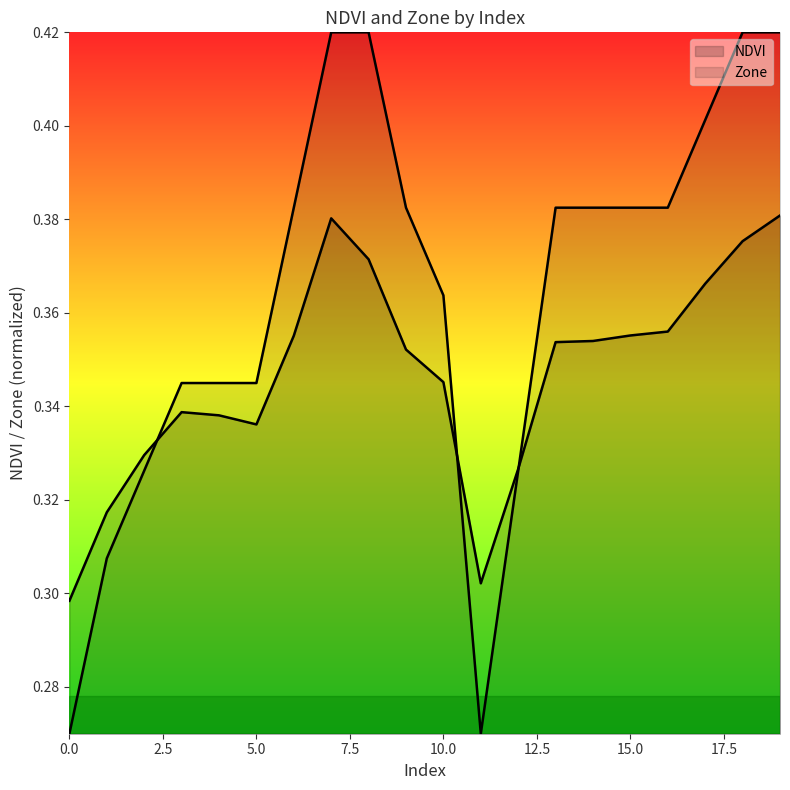

At how many categories does at least one series exceed 0?

20